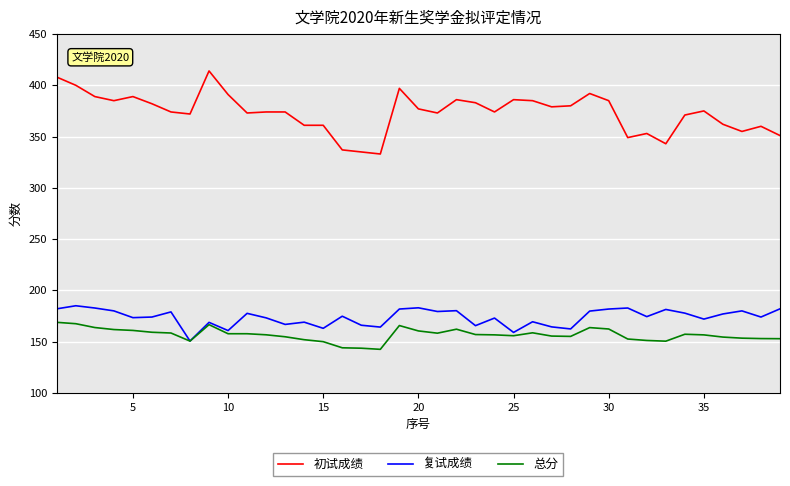

What is the minimum value shown in the chart?

142.5